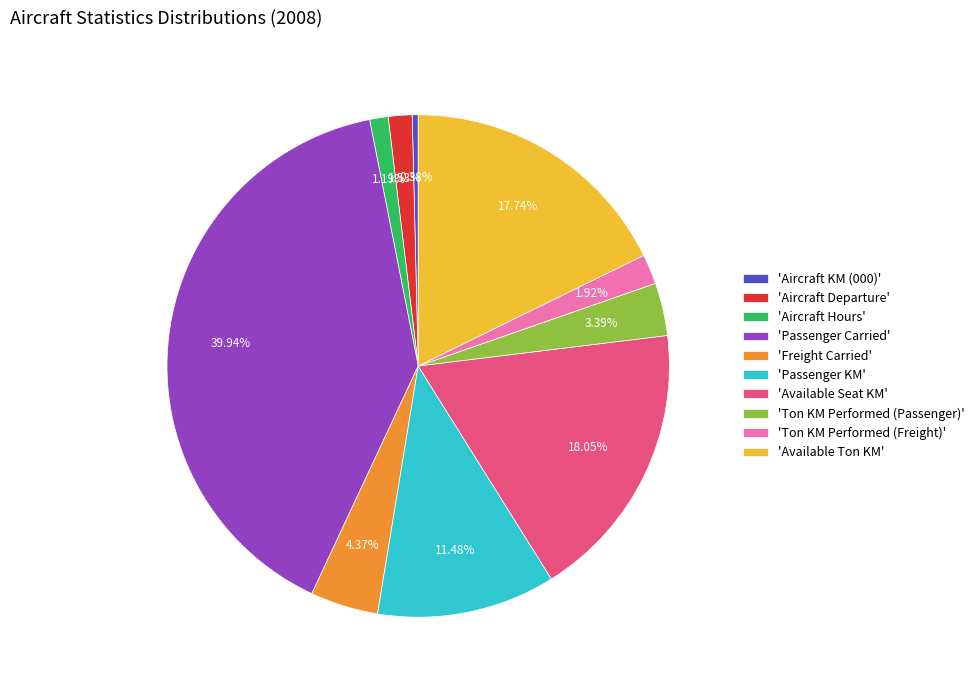

What is the largest slice in the pie chart?

'Passenger Carried'